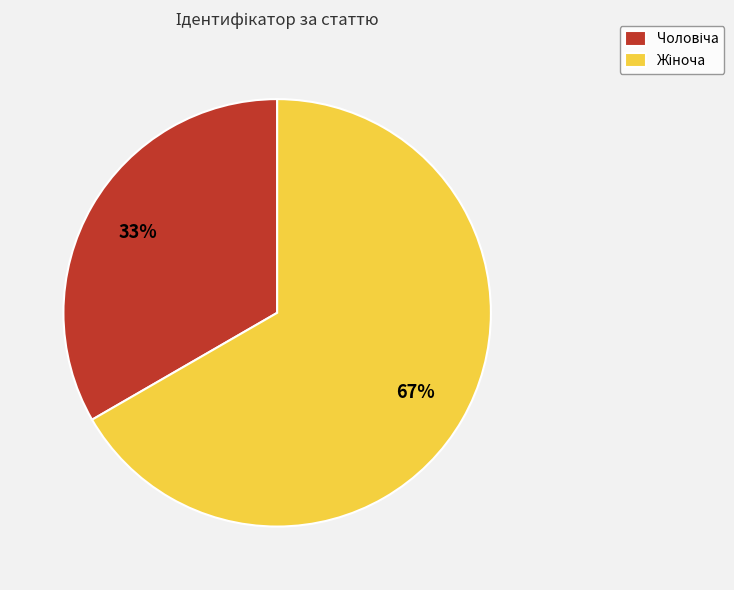

To the nearest percent, what is the average slice percentage?

50%